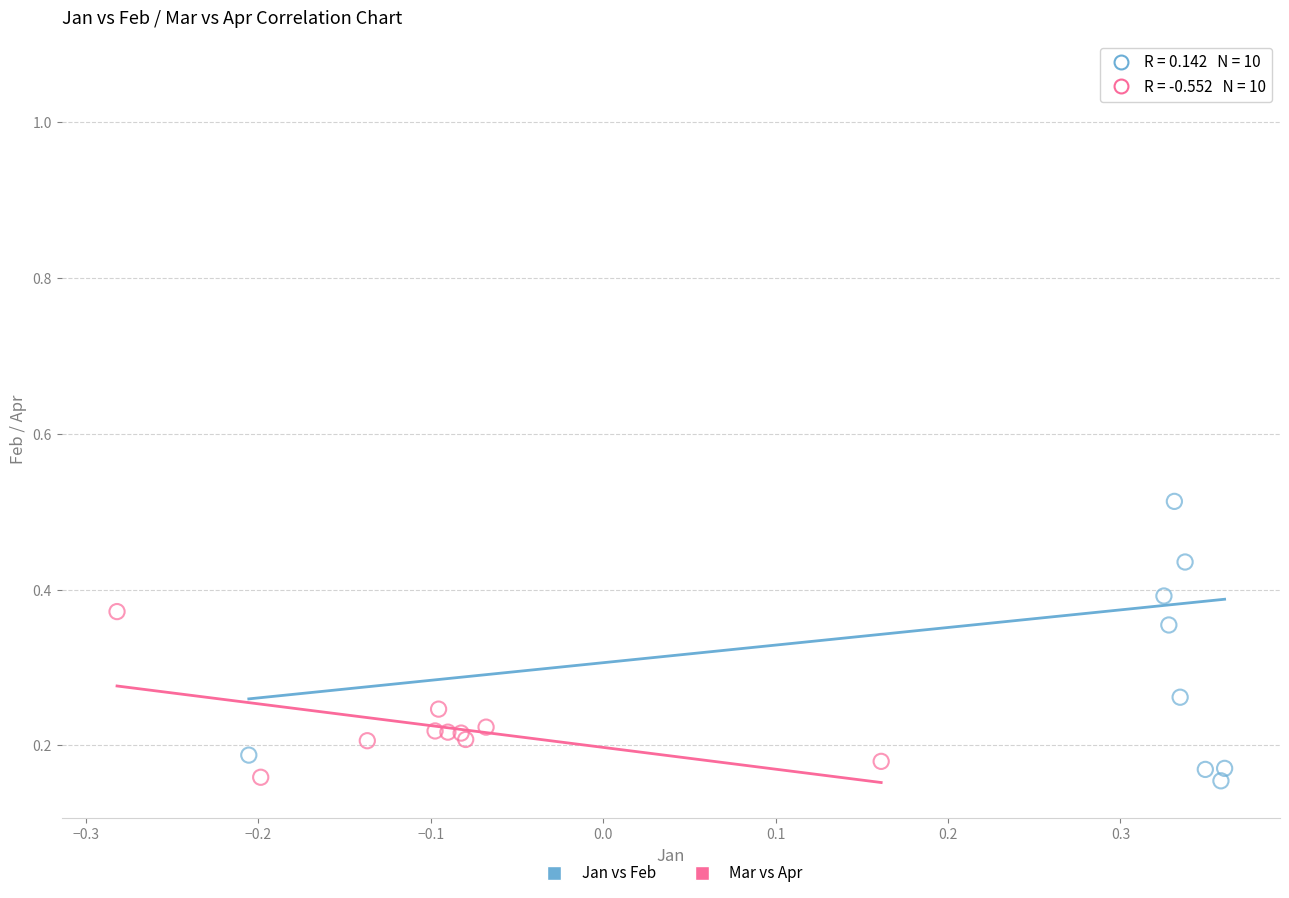

Which series has the widest spread of Y values?

Jan vs Feb